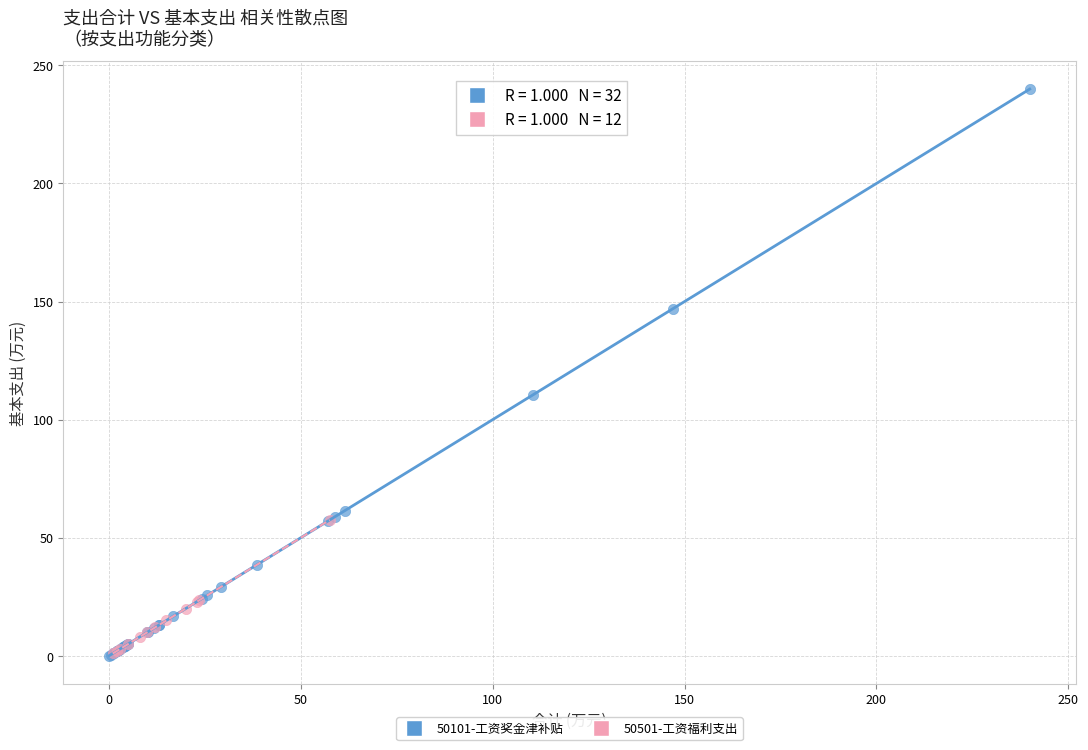

Which series has the largest Y range (max minus min)?

50101-工资奖金津补贴